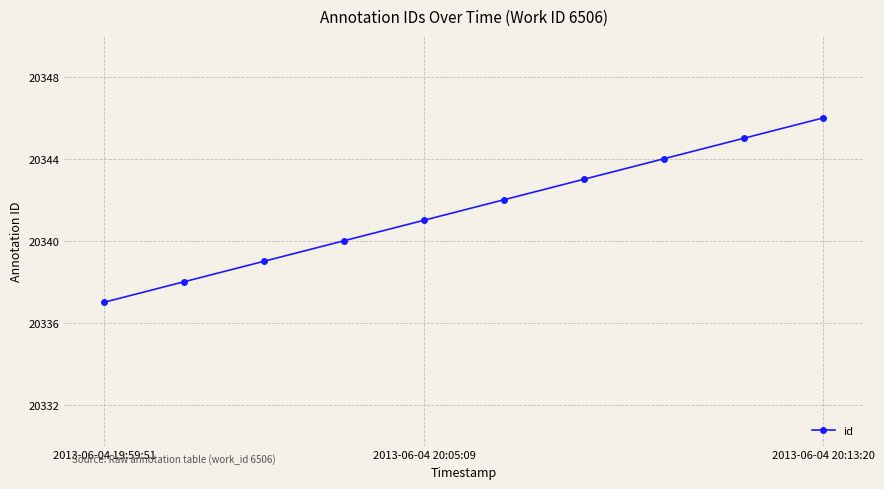

What is the greatest value displayed?

20346